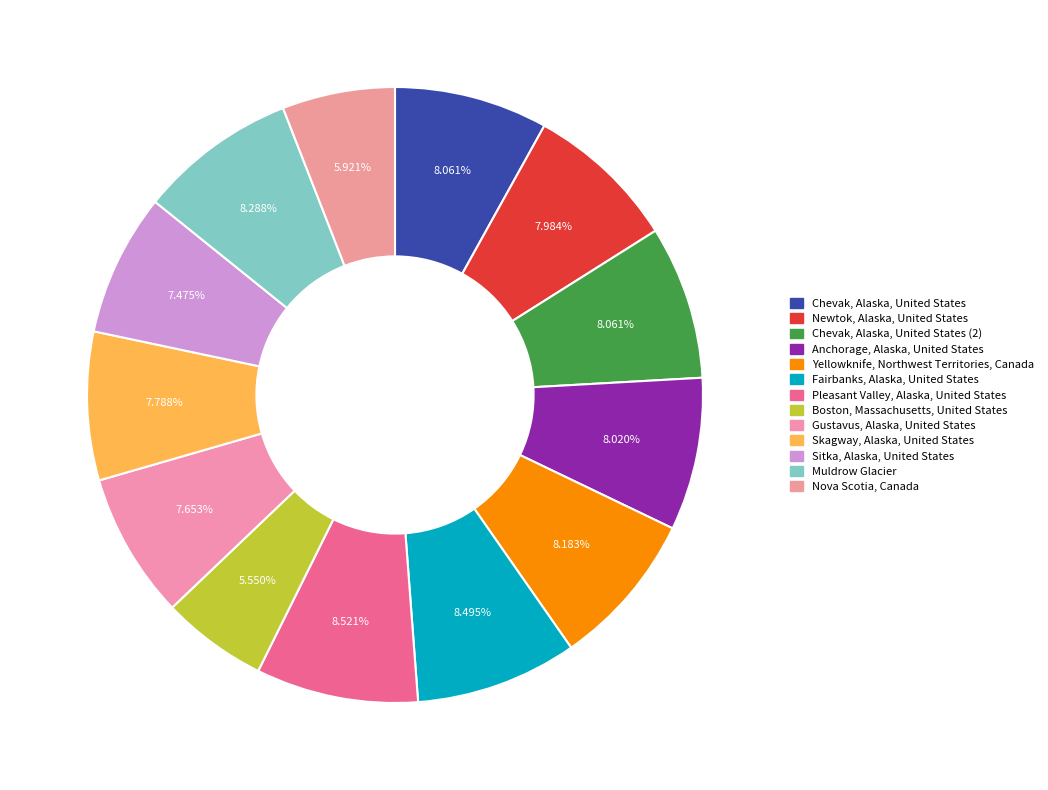

Count the number of slices in the pie.

13